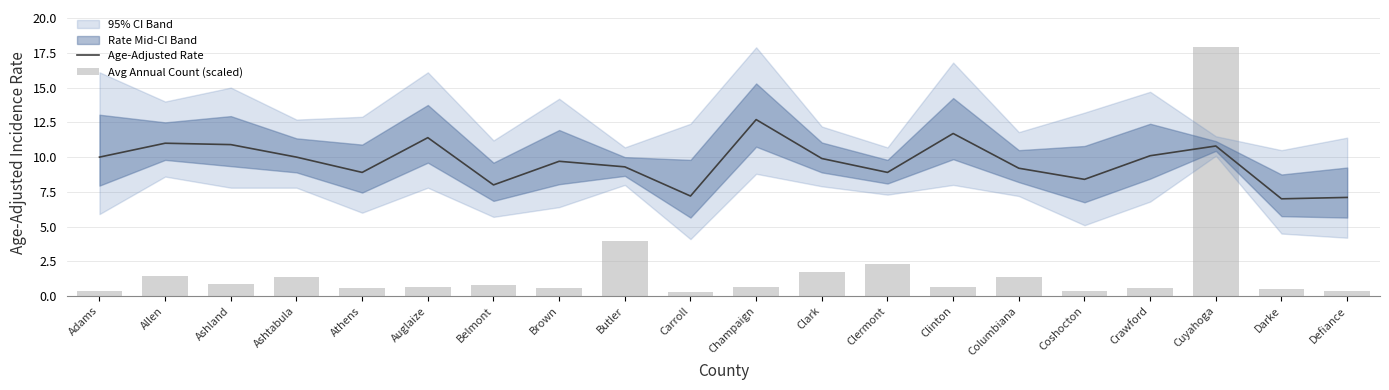

Reading left to right, what are all the values shown in this chart?

Age-Adjusted Rate: Adams=10.0	Allen=11.0	Ashland=10.9	Ashtabula=10.0	Athens=8.9	Auglaize=11.4	Belmont=8.0	Brown=9.7	Butler=9.3	Carroll=7.2	Champaign=12.7	Clark=9.9	Clermont=8.9	Clinton=11.7	Columbiana=9.2	Coshocton=8.4	Crawford=10.1	Cuyahoga=10.8	Darke=7.0	Defiance=7.1
Avg Annual Count (scaled): Adams=0.4	Allen=1.5	Ashland=0.9	Ashtabula=1.4	Athens=0.6	Auglaize=0.7	Belmont=0.8	Brown=0.6	Butler=4.0	Carroll=0.3	Champaign=0.7	Clark=1.8	Clermont=2.3	Clinton=0.7	Columbiana=1.4	Coshocton=0.4	Crawford=0.6	Cuyahoga=17.9	Darke=0.5	Defiance=0.4